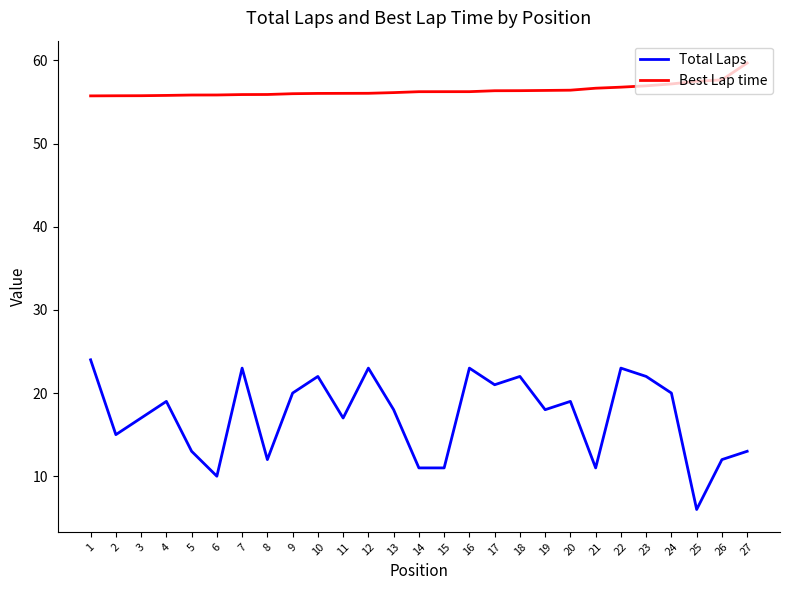

True or false: Total Laps has a value of 27.7 at 11.

False